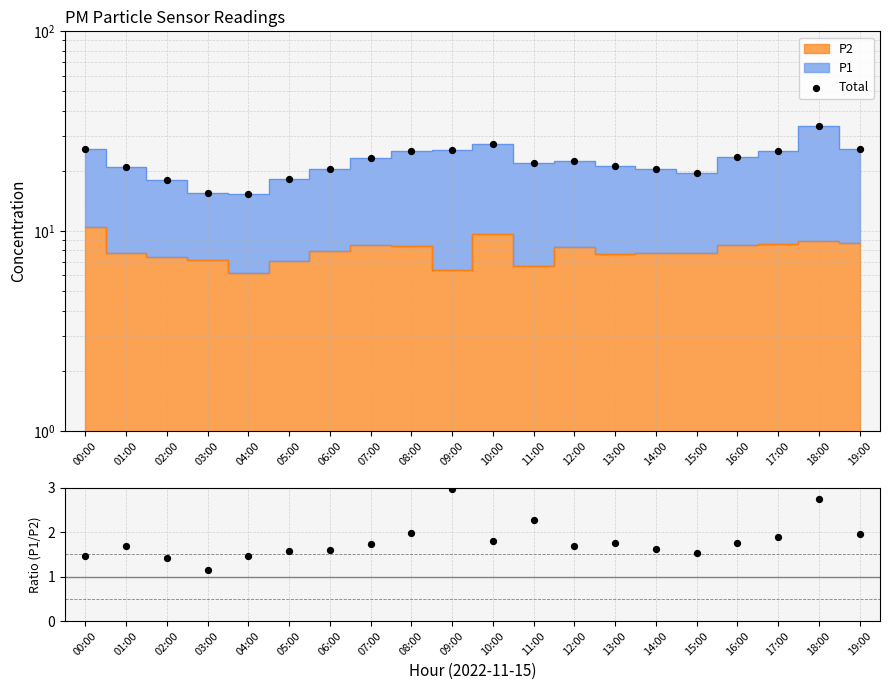

Which series has the largest total across all categories?

Total